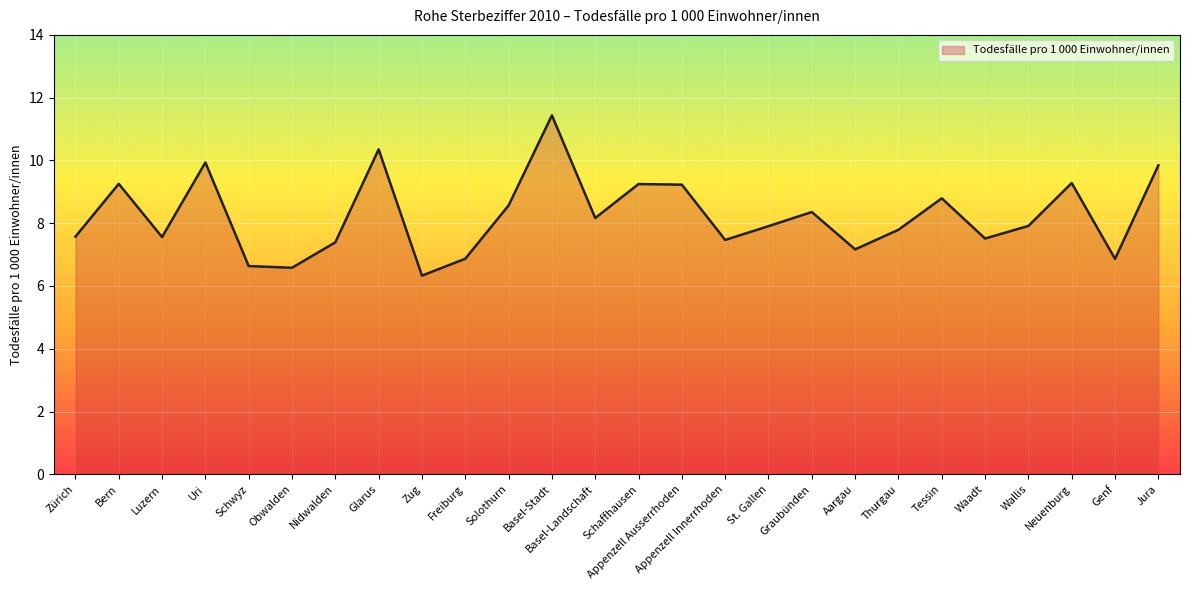

What position from the left is Uri?

4